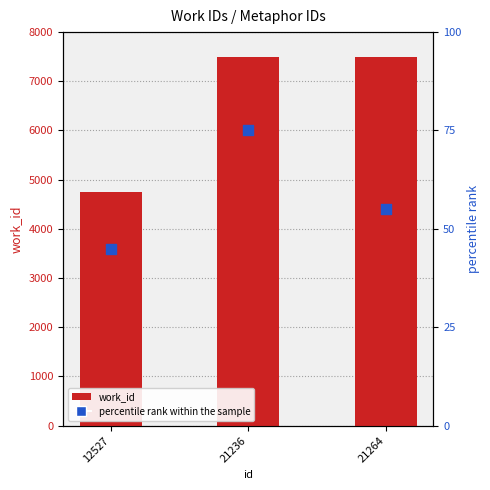

At which category is the sum across all series the highest?

21236